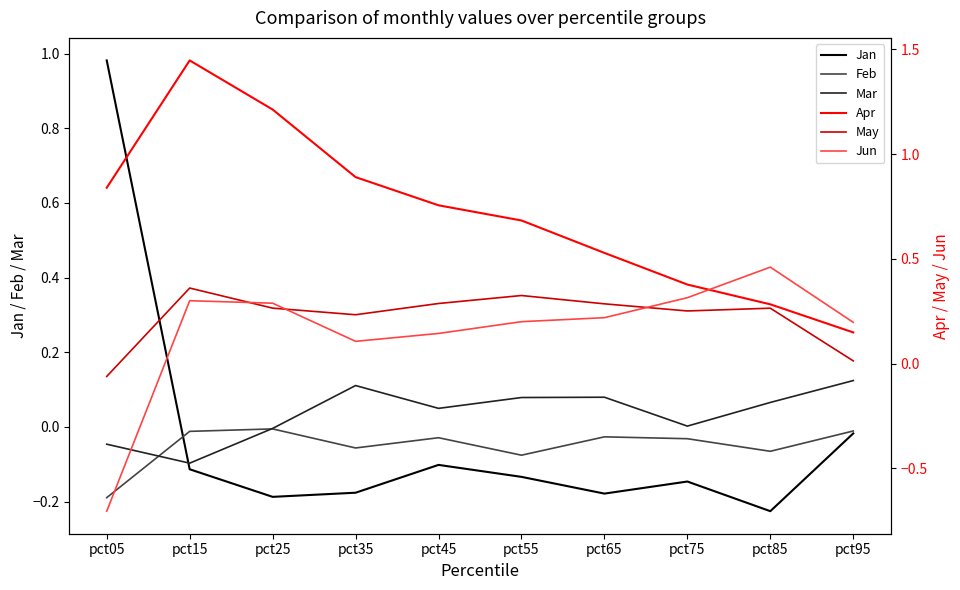

What is the maximum value for Mar?

0.1